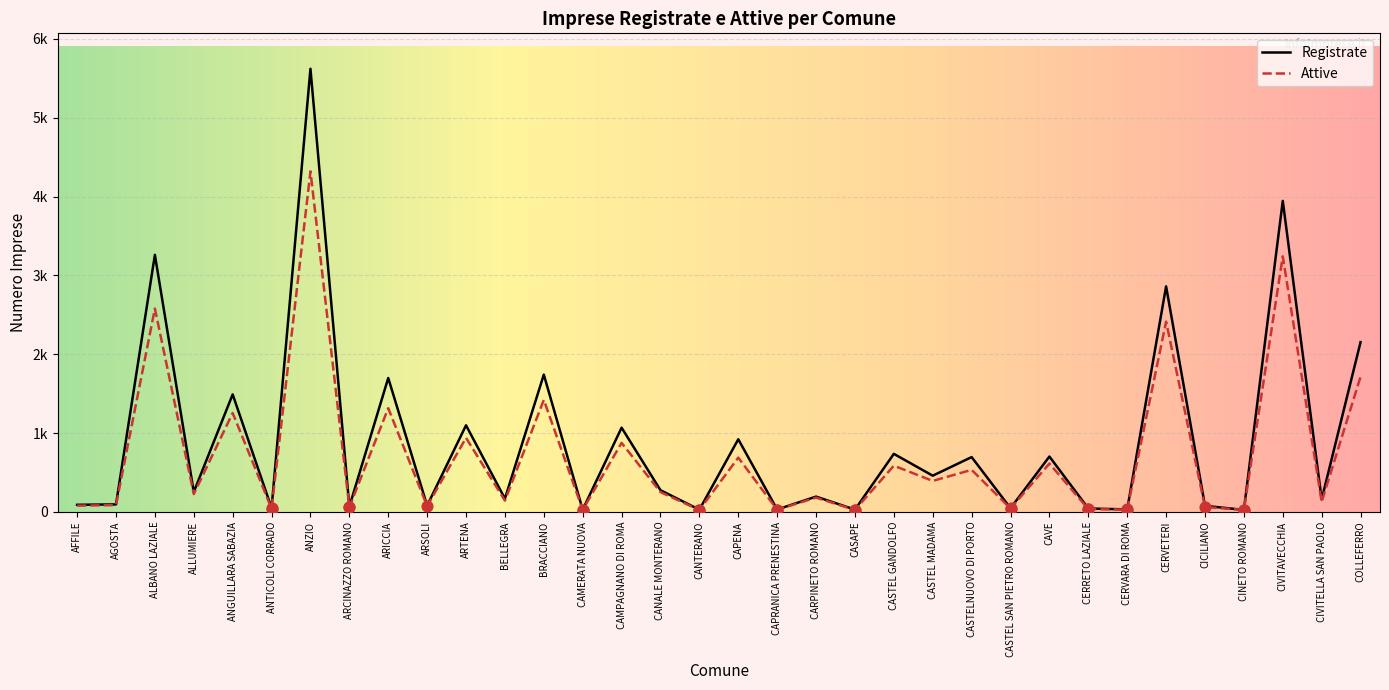

At which category is the sum across all series the highest?

ANZIO